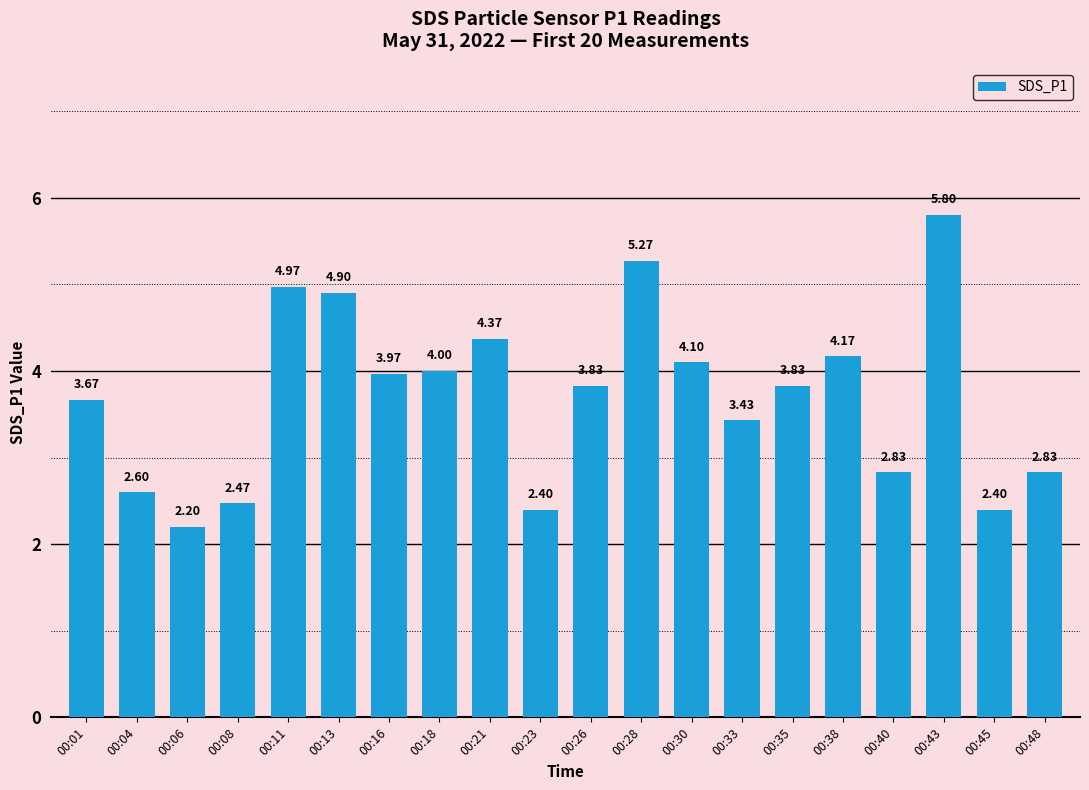

Where is the data nearest to the value 4?

00:18